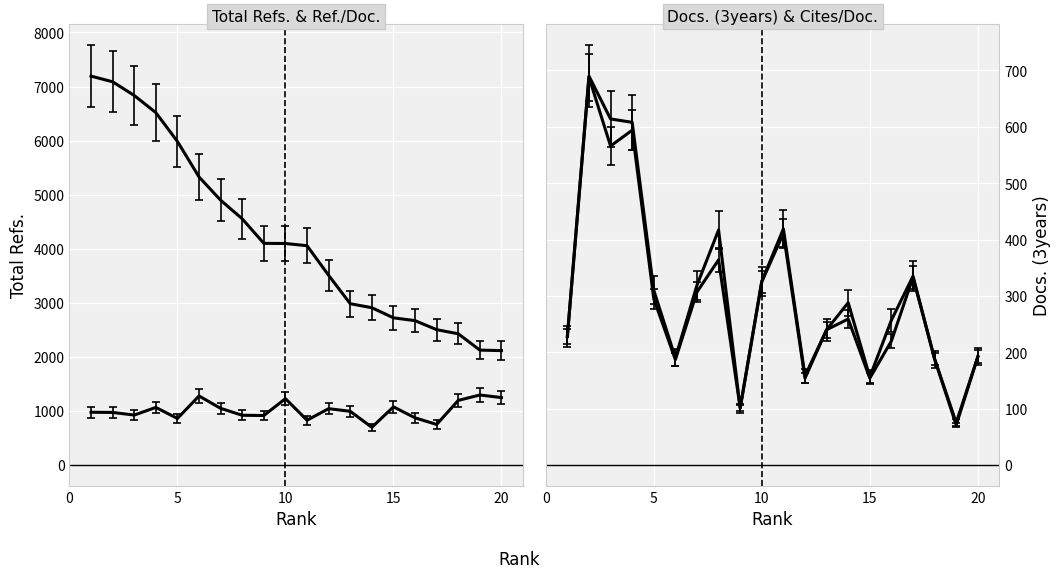

What is the label of the 10th point from the right?

10